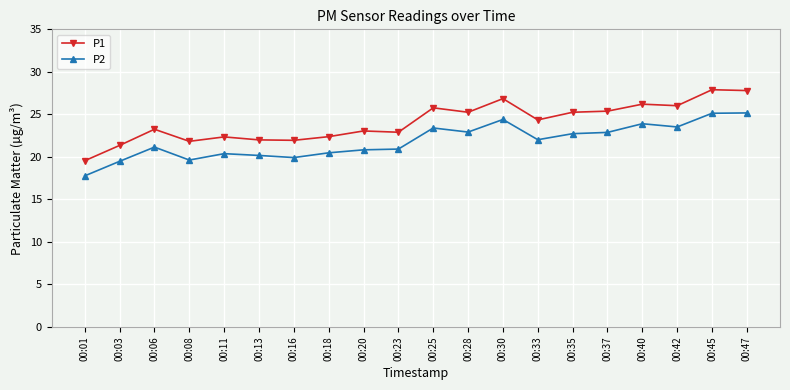

How many values in the P2 series exceed 22?

10